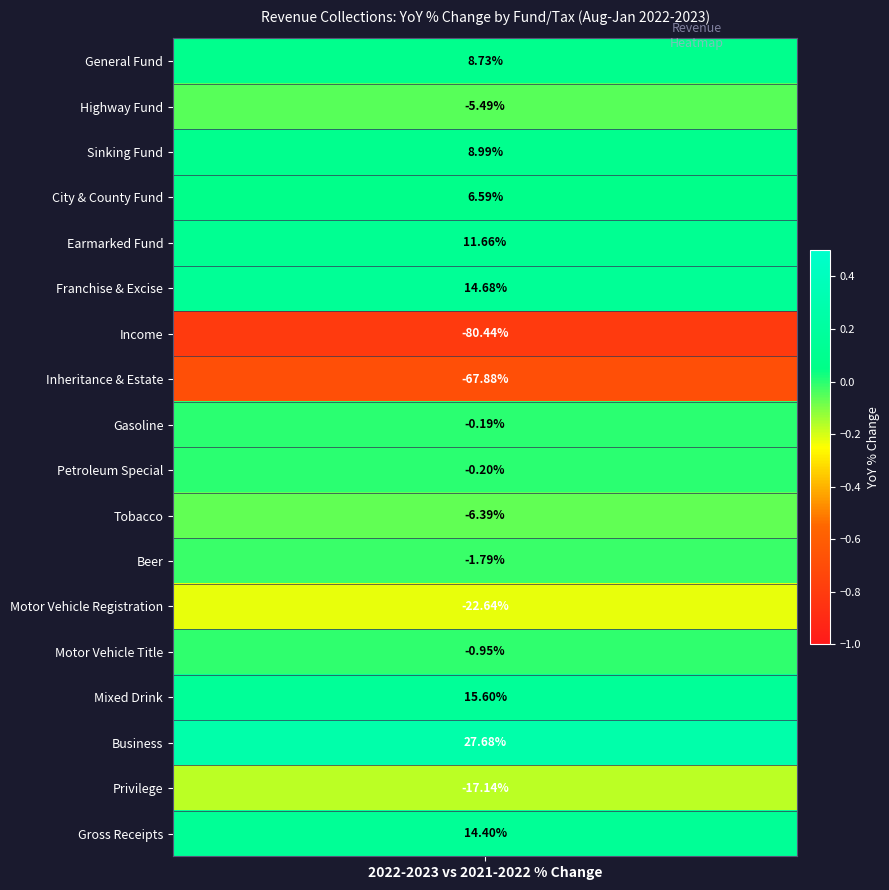

What is the sum of the values at Mixed Drink and Franchise & Excise?

0.3